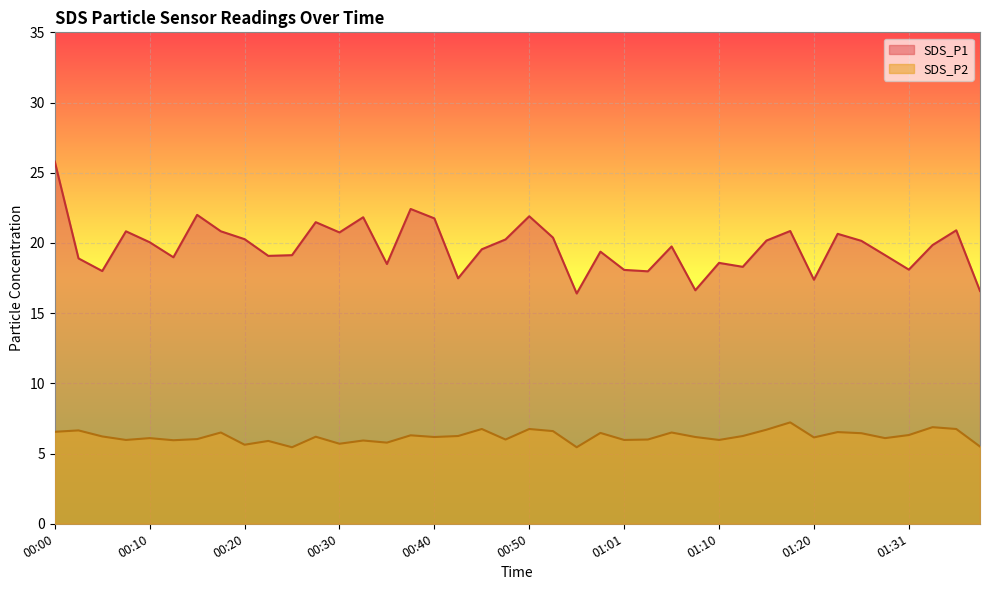

True or false: SDS_P1 and SDS_P2 cross at least once.

False